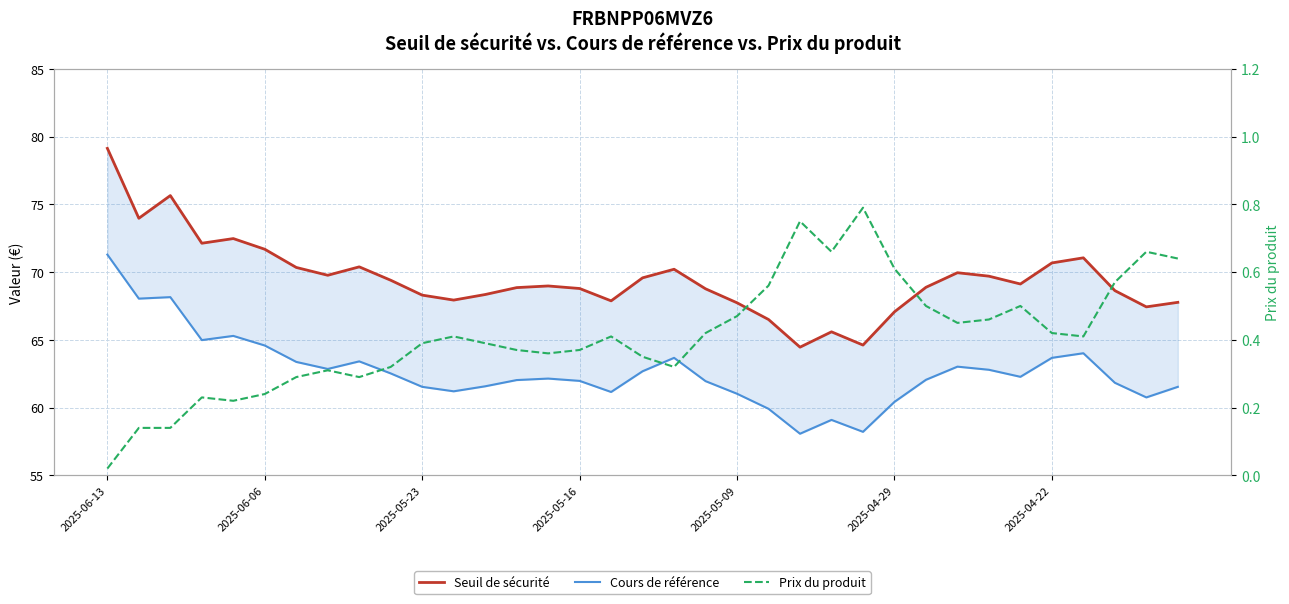

What is the sum of the Seuil de sécurité values at 31 and 12?

139.4